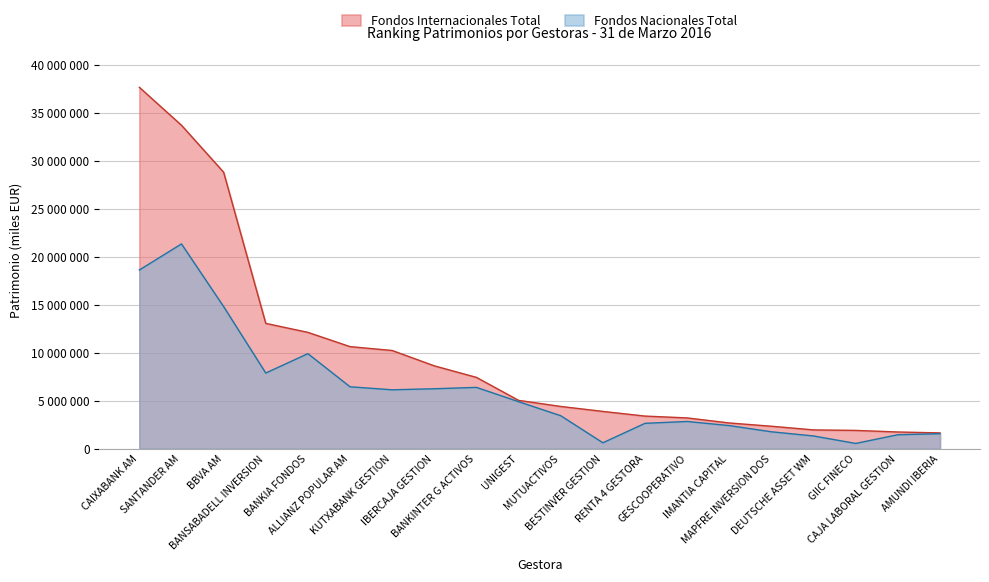

Which series has the widest spread of values?

Fondos Internacionales Total